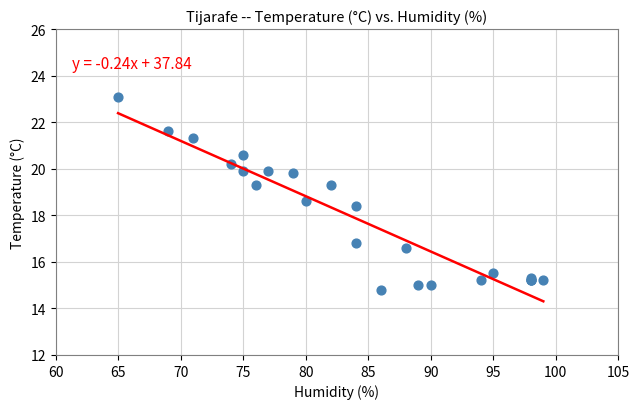

What Y value in the scatter plot is closest to 18?

18.4